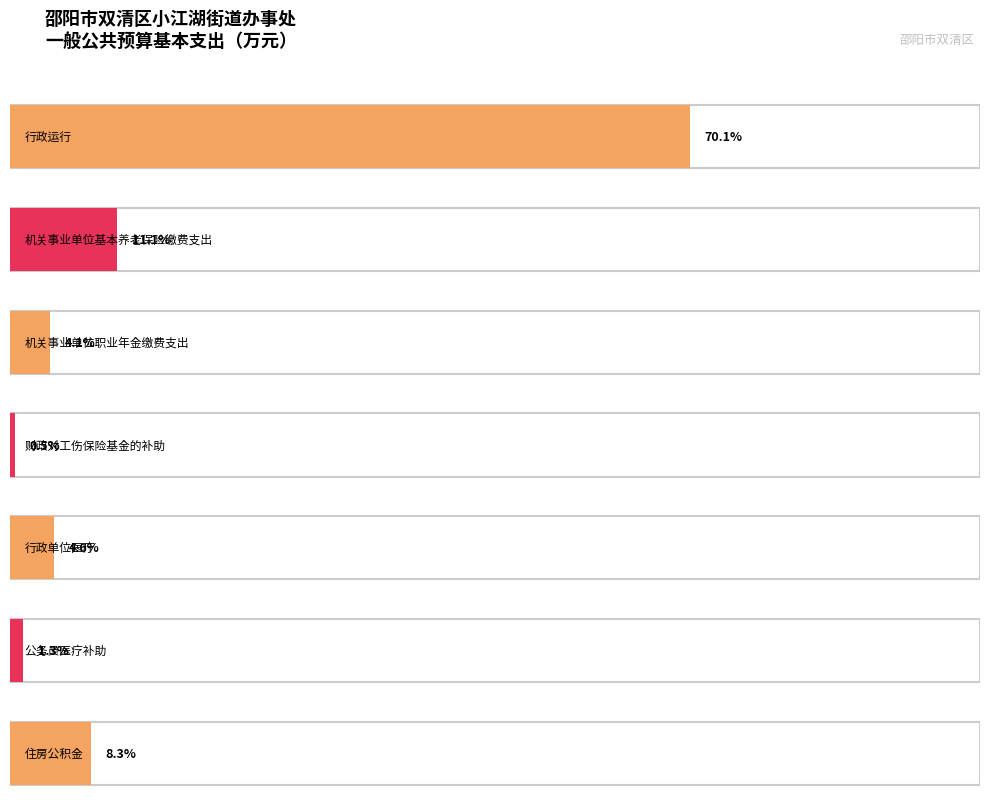

At which category does the chart reach its minimum across all series?

财政对工伤保险基金的补助